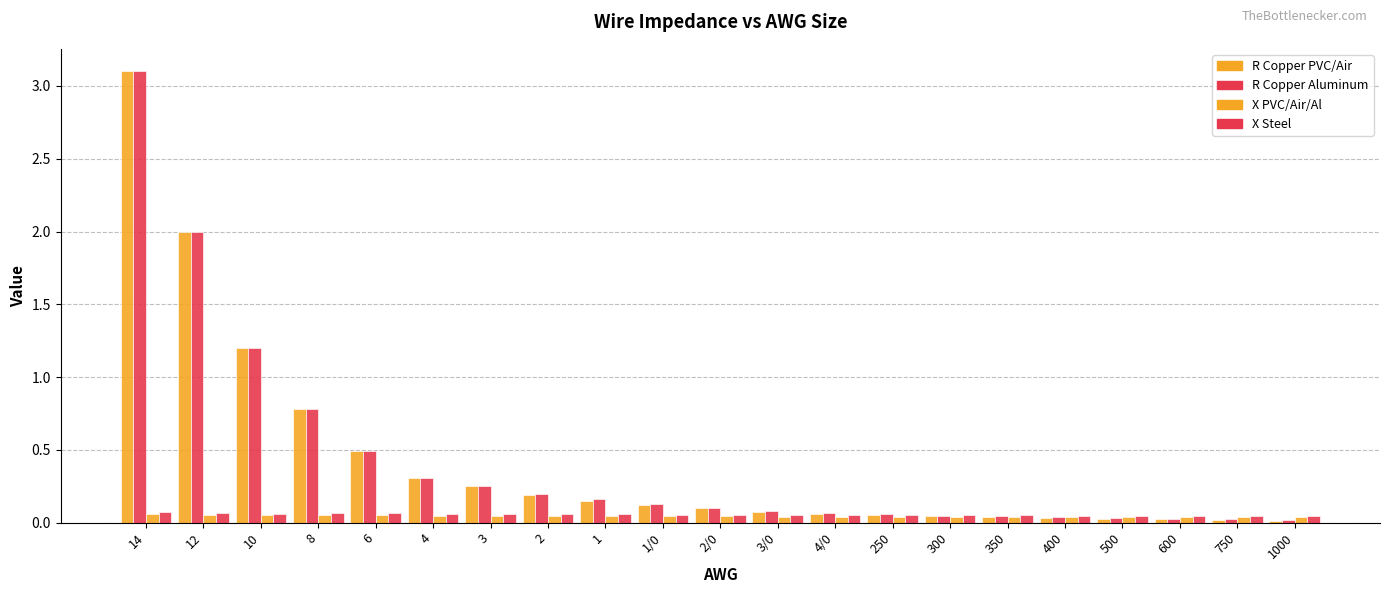

Reading left to right, what are all the values shown in this chart?

R_copper_PVC: 3.1	2.0	1.2	0.8	0.5	0.3	0.2	0.2	0.1	0.1	0.1	0.1	0.1	0.1	0.0	0.0	0.0	0.0	0.0	0.0	0.0
R_copper_Al: 3.1	2.0	1.2	0.8	0.5	0.3	0.2	0.2	0.2	0.1	0.1	0.1	0.1	0.1	0.0	0.0	0.0	0.0	0.0	0.0	0.0
X_PVC_Air_Al: 0.1	0.1	0.1	0.1	0.1	0.0	0.0	0.0	0.0	0.0	0.0	0.0	0.0	0.0	0.0	0.0	0.0	0.0	0.0	0.0	0.0
X_Steel: 0.1	0.1	0.1	0.1	0.1	0.1	0.1	0.1	0.1	0.1	0.1	0.1	0.1	0.1	0.1	0.1	0.0	0.0	0.0	0.0	0.0